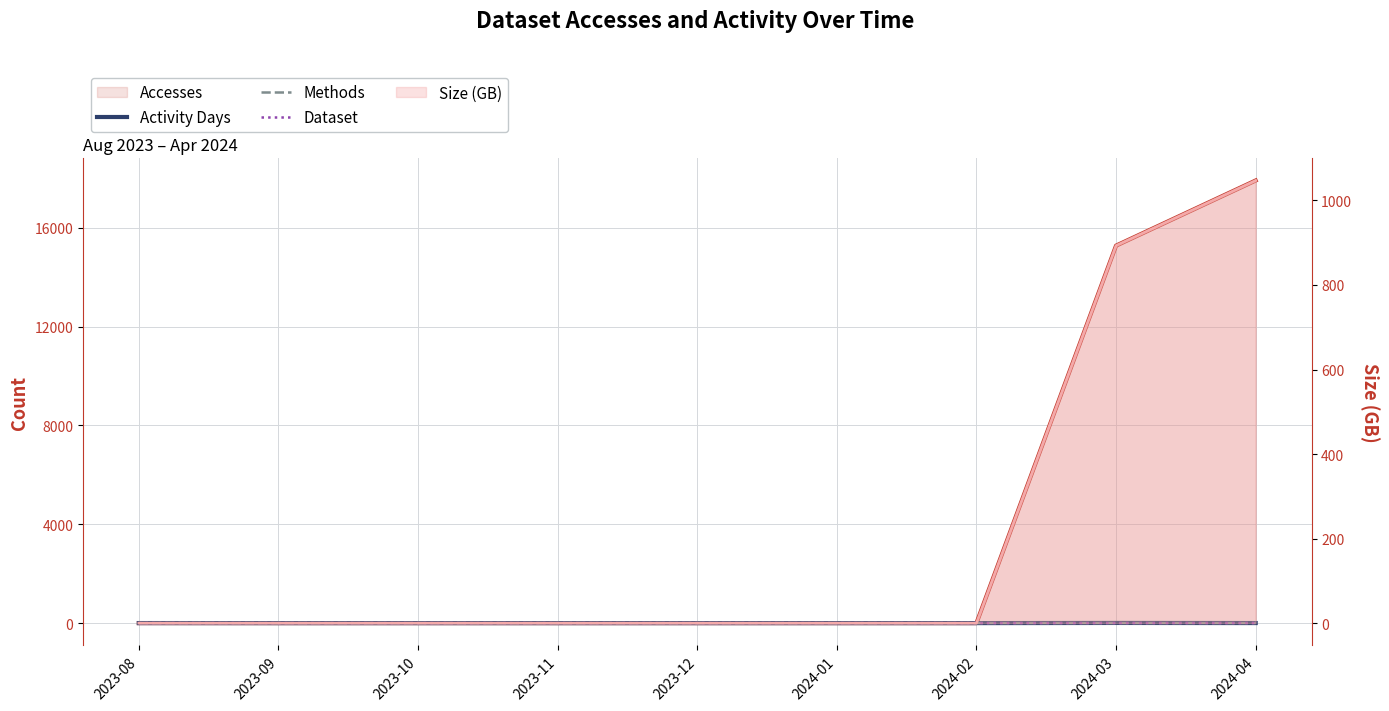

Which series has the widest spread of values?

Accesses